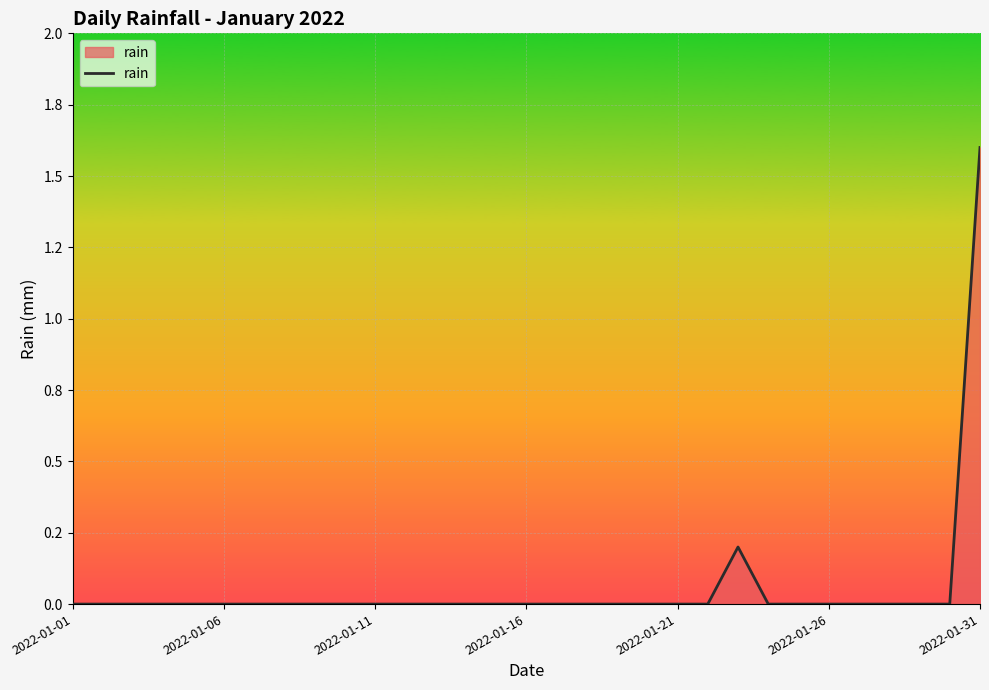

How many interior local peaks (higher than both neighbors) does the data have?

1